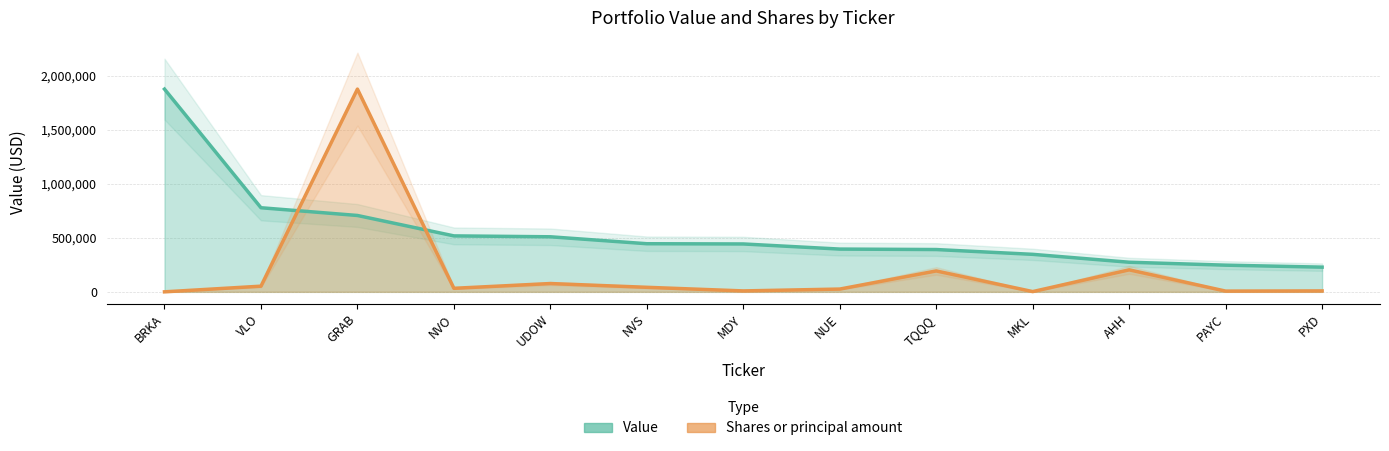

Where is the first local minimum for Shares or principal amount?

NVO